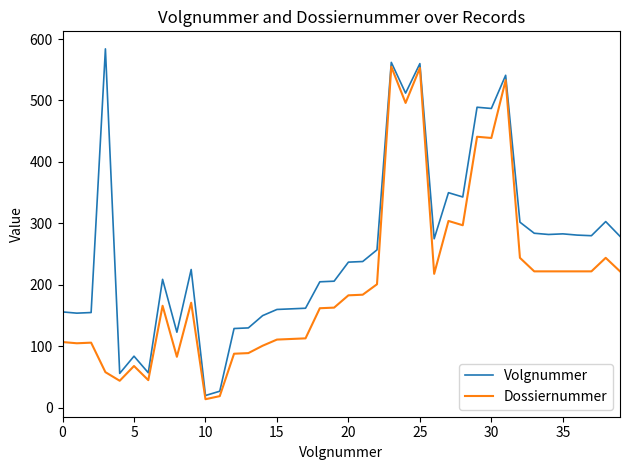

What is the maximum value for Volgnummer?

584